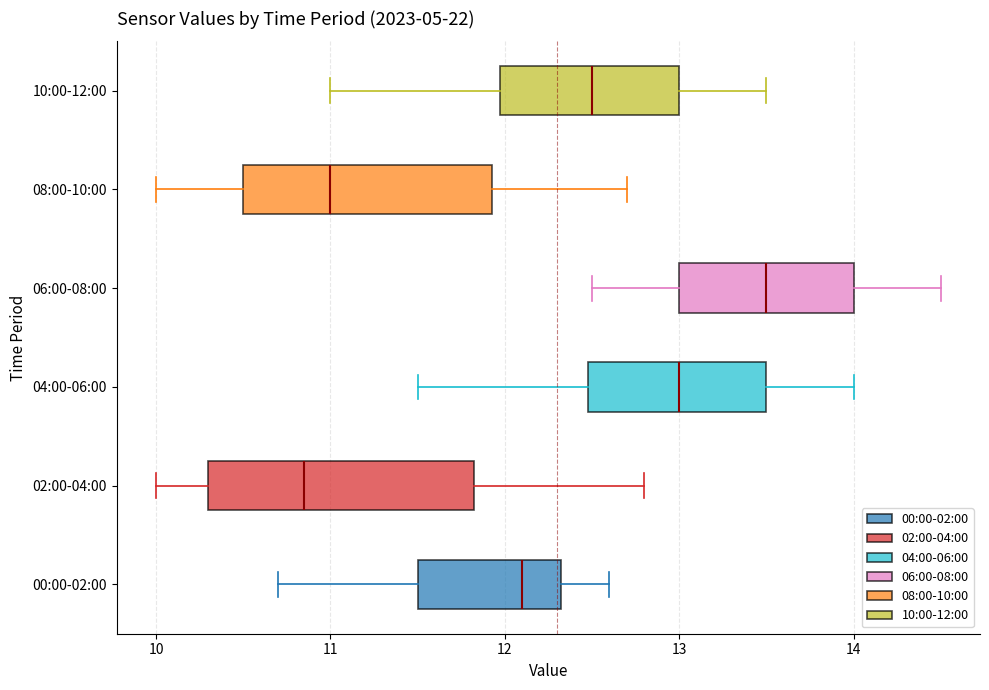

Which box has the furthest to the left median line?

02:00-04:00